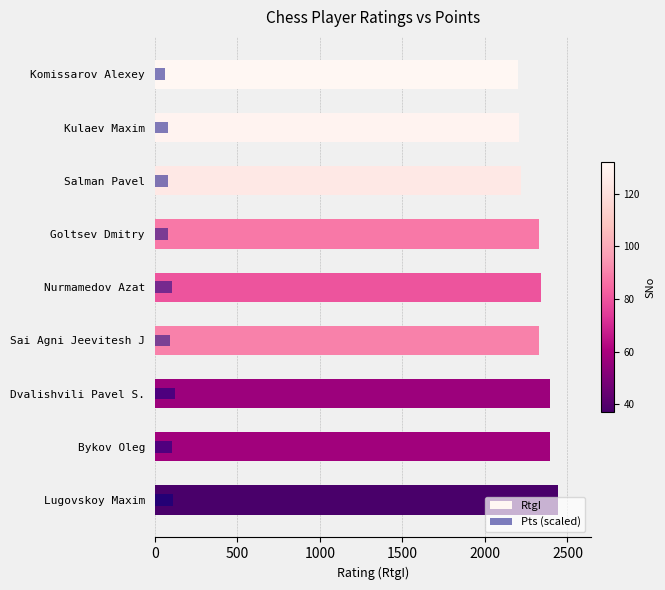

How many data points in RtgI are above 2327?

4